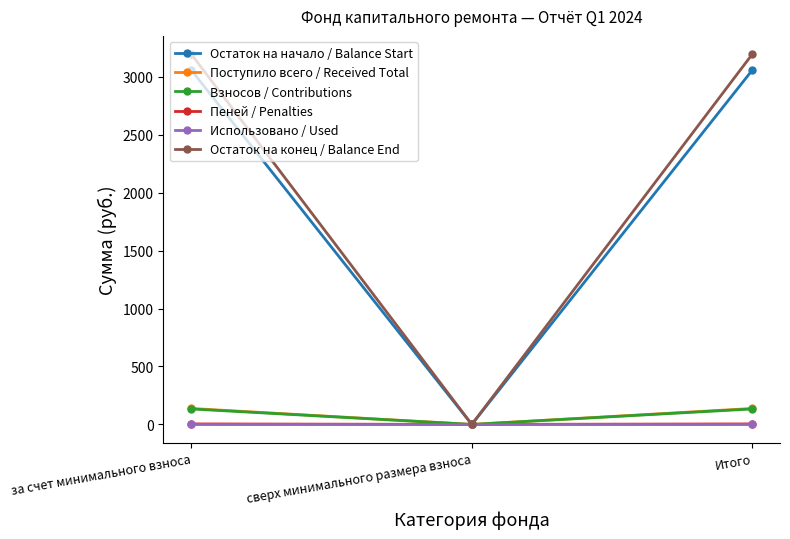

How many lines are shown in the chart?

6